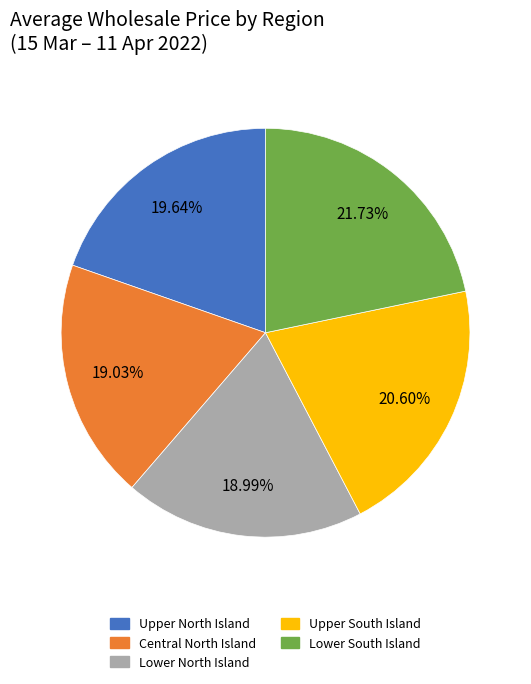

To the nearest percent, what portion does Upper North Island represent?

20%